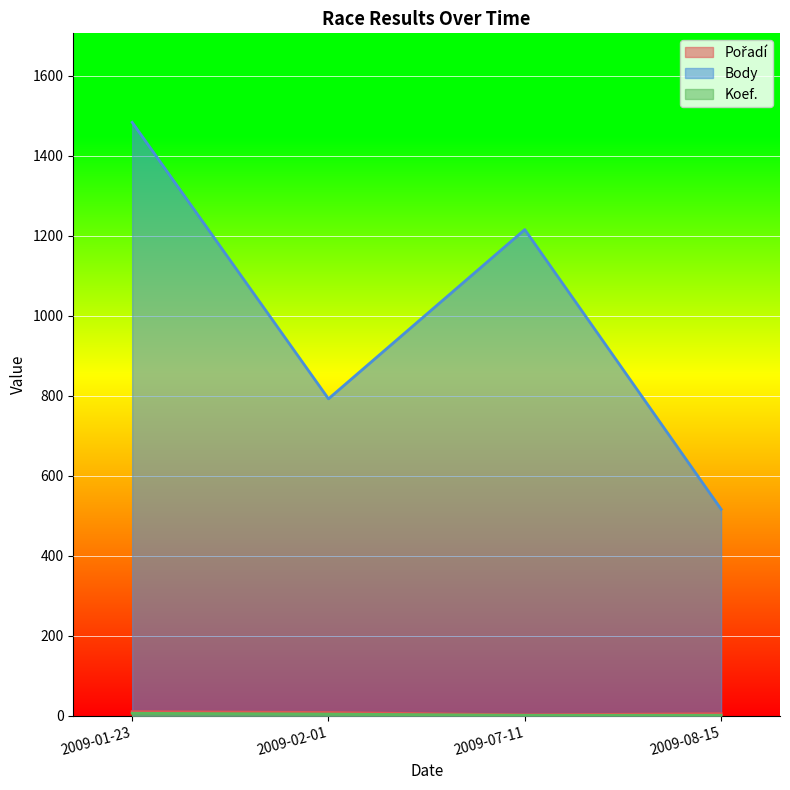

Rank the categories by Pořadí value from highest to lowest.

2009-01-23, 2009-02-01, 2009-08-15, 2009-07-11